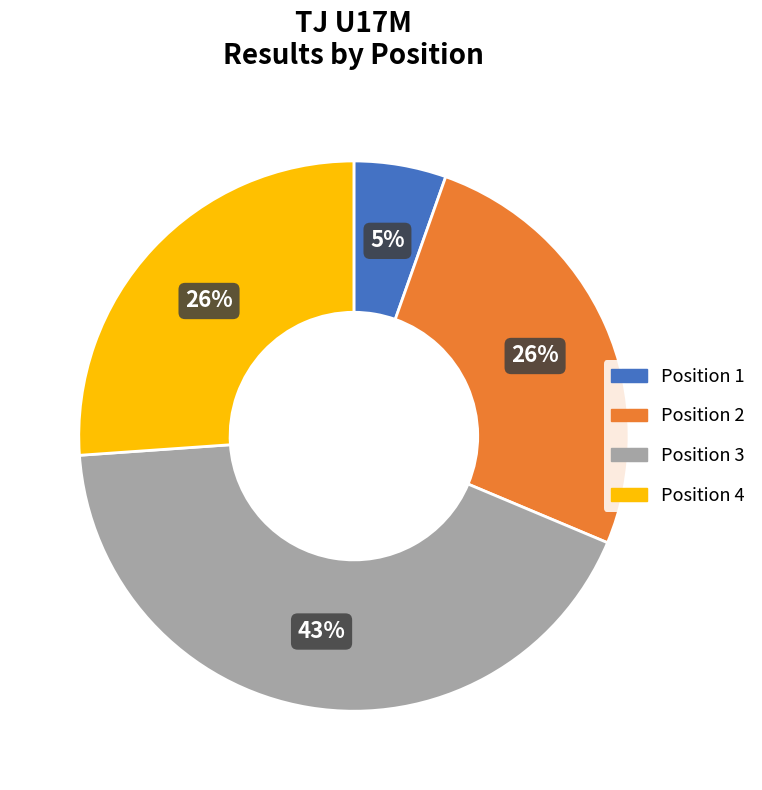

Is there any slice that represents more than half of the pie?

No